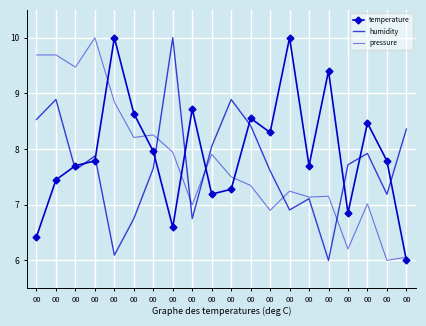

What are all the series names shown in the legend?

temperature, humidity, pressure